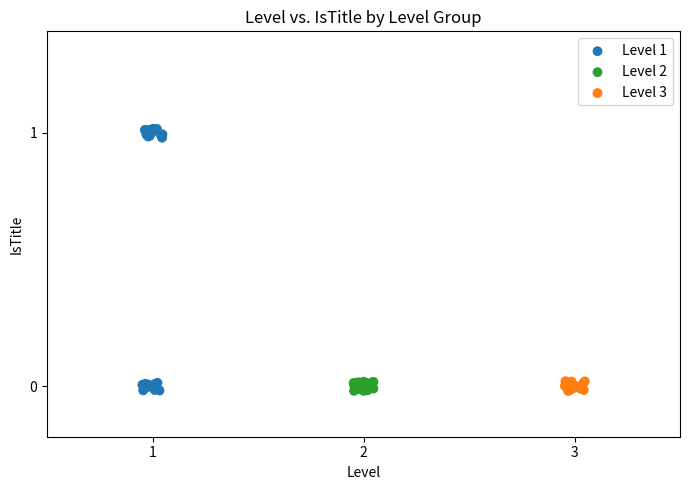

Which series reaches the maximum Y coordinate?

Level 1